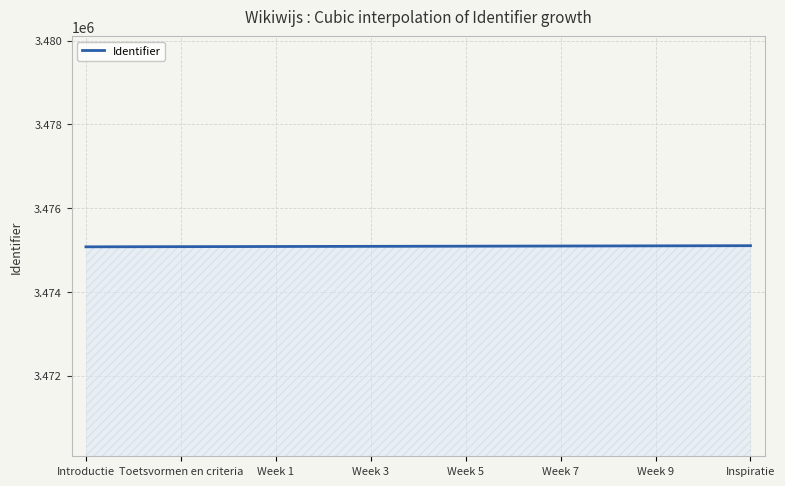

What is the smallest value displayed?

3475077.0